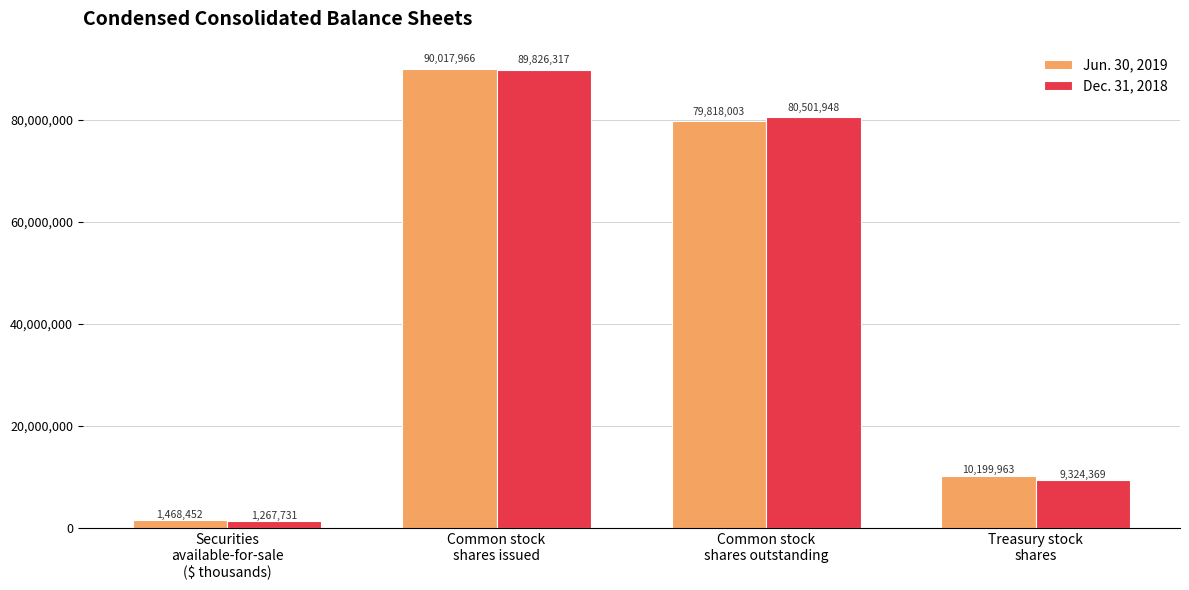

At which category is the sum across all series the highest?

Common stock
shares issued